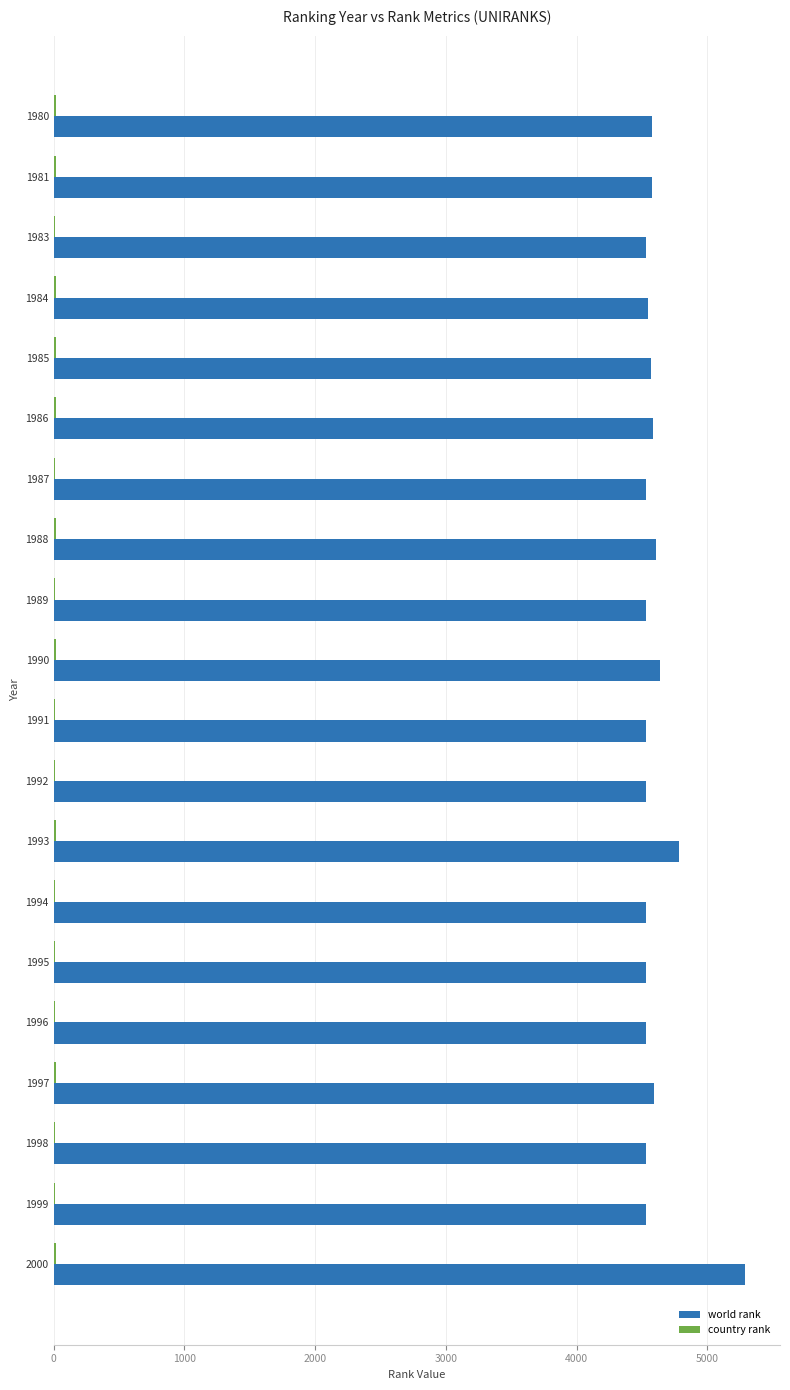

What is the maximum value shown in the chart?

5292